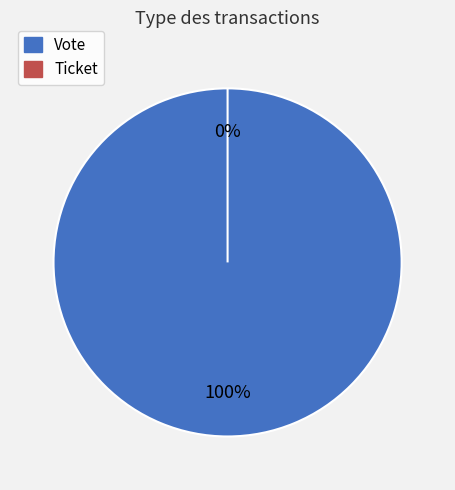

The Ticket slice represents 0% of the pie. True or false?

True